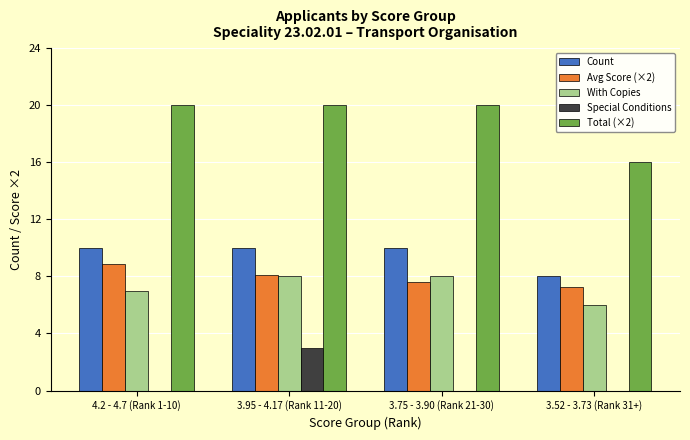

Which series changed the most between 3.75 - 3.90 (Rank 21-30) and 3.52 - 3.73 (Rank 31+)?

Total (×2)